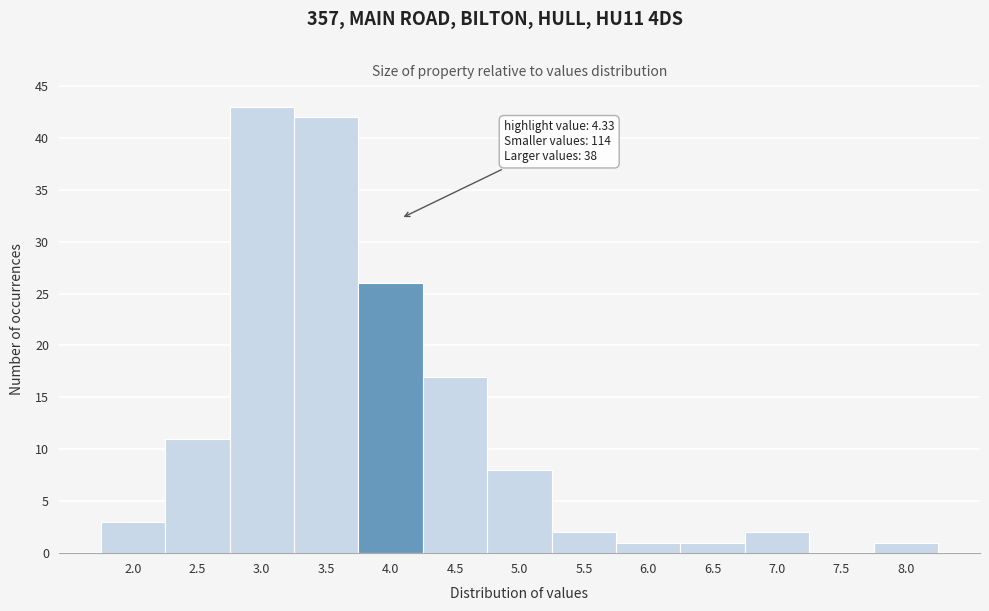

Reading left to right, list all the values displayed in this chart.

2.0=3	2.5=11	3.0=43	3.5=42	4.0=26	4.5=17	5.0=8	5.5=2	6.0=1	6.5=1	7.0=2	7.5=0	8.0=1